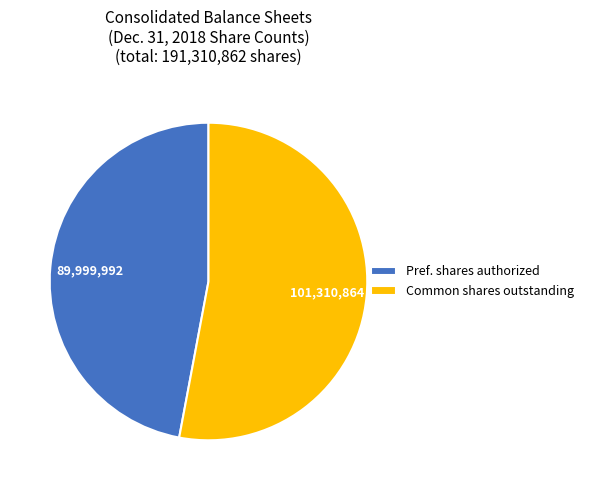

Is it true that Pref. shares authorized is 36% of the pie?

False